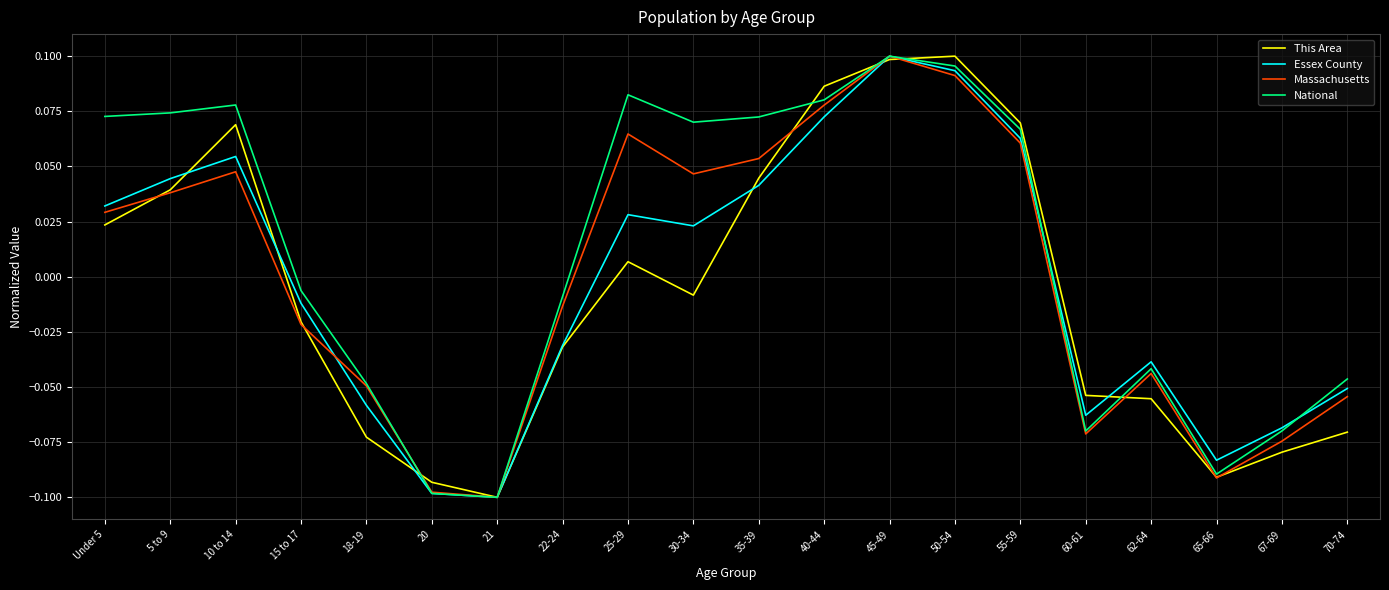

What is the total value across all series at 70-74?

-0.2